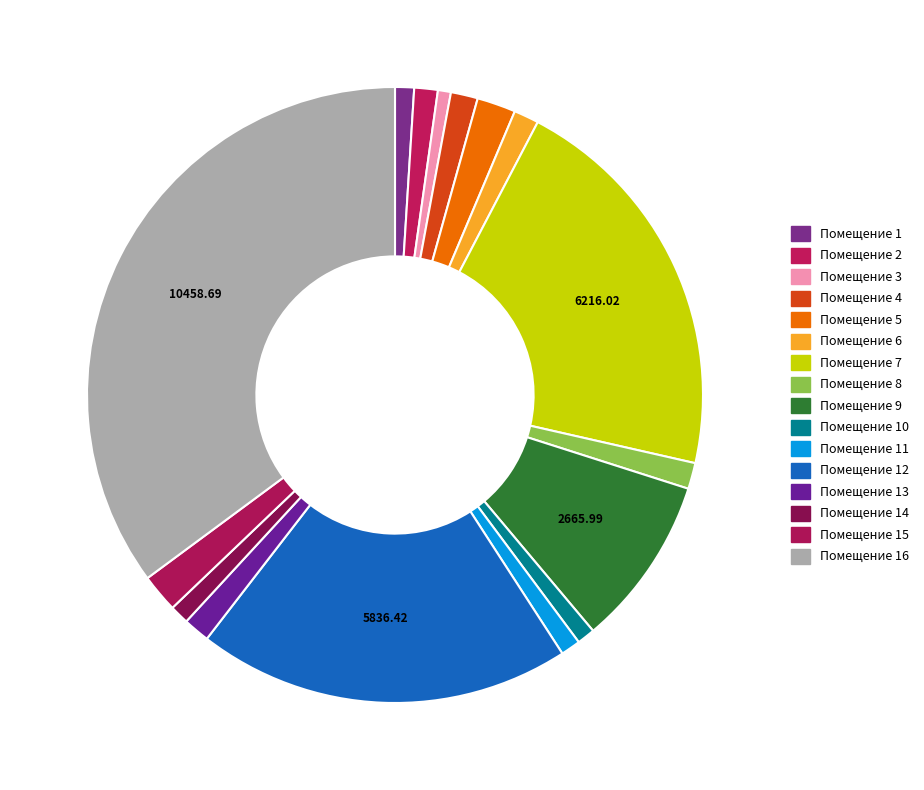

Count the number of slices in the pie.

16